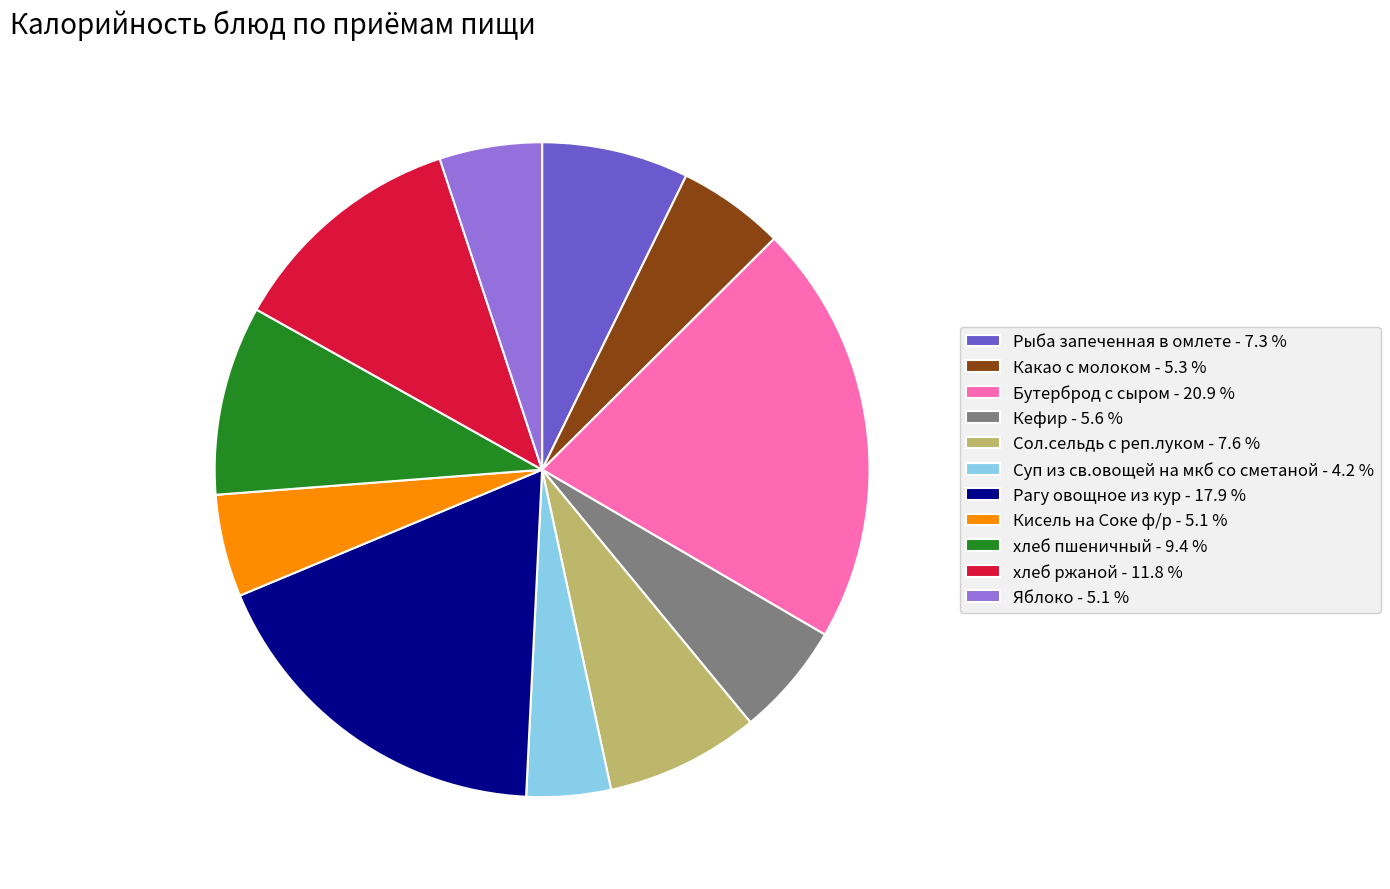

What is the ratio of the value at Суп из св.овощей на мкб со сметаной - 4.2 % to the value at Кисель на Соке ф/р - 5.1 %?

0.8